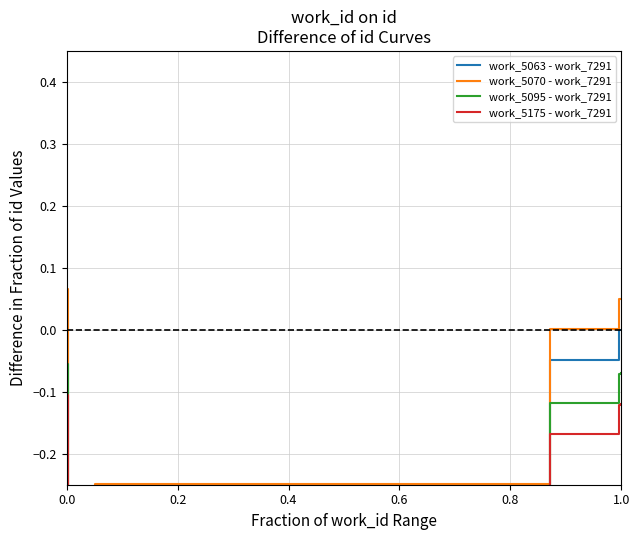

Does the chart have visible grid lines?

Yes